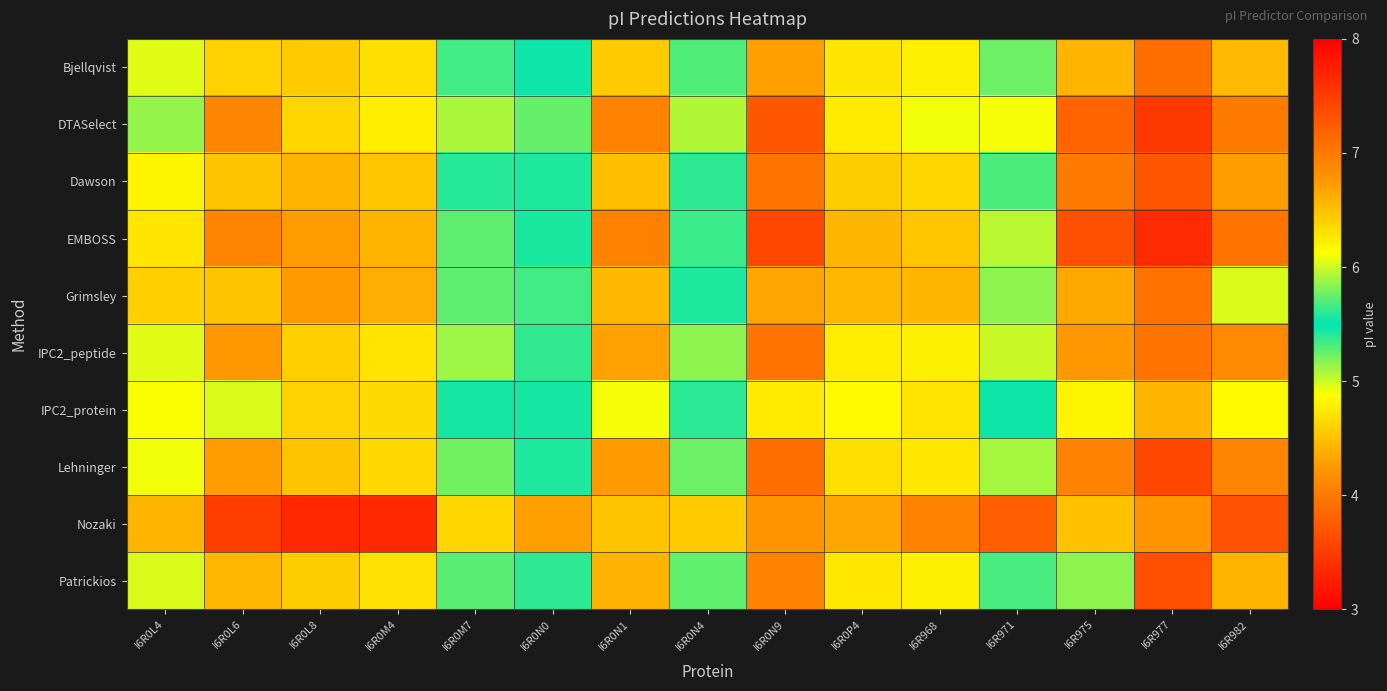

Reading right to left, what are all the values shown in this chart?

Bjellqvist: I6R982=6.5	I6R977=7.1	I6R975=6.6	I6R971=5.8	I6R968=4.8	I6R0P4=4.7	I6R0N9=6.7	I6R0N4=5.7	I6R0N1=6.4	I6R0N0=5.5	I6R0M7=5.7	I6R0M4=4.7	I6R0L8=4.6	I6R0L6=6.4	I6R0L4=5.0
DTASelect: I6R982=7.0	I6R977=7.5	I6R975=7.2	I6R971=6.1	I6R968=4.9	I6R0P4=4.7	I6R0N9=7.3	I6R0N4=5.9	I6R0N1=6.9	I6R0N0=5.8	I6R0M7=5.9	I6R0M4=4.8	I6R0L8=4.6	I6R0L6=6.9	I6R0L4=5.1
Dawson: I6R982=6.7	I6R977=7.3	I6R975=7.0	I6R971=5.7	I6R968=4.6	I6R0P4=4.6	I6R0N9=7.0	I6R0N4=5.6	I6R0N1=6.5	I6R0N0=5.4	I6R0M7=5.6	I6R0M4=4.5	I6R0L8=4.4	I6R0L6=6.5	I6R0L4=4.8
EMBOSS: I6R982=7.0	I6R977=7.6	I6R975=7.4	I6R971=6.0	I6R968=4.5	I6R0P4=4.4	I6R0N9=7.4	I6R0N4=5.6	I6R0N1=6.9	I6R0N0=5.4	I6R0M7=5.7	I6R0M4=4.4	I6R0L8=4.3	I6R0L6=6.9	I6R0L4=4.7
Grimsley: I6R982=6.0	I6R977=7.1	I6R975=6.6	I6R971=5.8	I6R968=4.4	I6R0P4=4.4	I6R0N9=6.7	I6R0N4=5.6	I6R0N1=6.6	I6R0N0=5.3	I6R0M7=5.7	I6R0M4=4.4	I6R0L8=4.3	I6R0L6=6.5	I6R0L4=4.6
IPC2_peptide: I6R982=6.9	I6R977=7.0	I6R975=6.8	I6R971=6.0	I6R968=4.8	I6R0P4=4.8	I6R0N9=7.0	I6R0N4=5.8	I6R0N1=6.7	I6R0N0=5.6	I6R0M7=5.9	I6R0M4=4.7	I6R0L8=4.6	I6R0L6=6.8	I6R0L4=5.0
IPC2_protein: I6R982=6.1	I6R977=6.6	I6R975=6.2	I6R971=5.5	I6R968=4.7	I6R0P4=4.8	I6R0N9=6.2	I6R0N4=5.6	I6R0N1=6.1	I6R0N0=5.4	I6R0M7=5.5	I6R0M4=4.7	I6R0L8=4.6	I6R0L6=6.0	I6R0L4=4.9
Lehninger: I6R982=6.9	I6R977=7.4	I6R975=6.9	I6R971=5.9	I6R968=4.7	I6R0P4=4.7	I6R0N9=7.1	I6R0N4=5.8	I6R0N1=6.7	I6R0N0=5.6	I6R0M7=5.8	I6R0M4=4.6	I6R0L8=4.5	I6R0L6=6.7	I6R0L4=4.9
Nozaki: I6R982=3.7	I6R977=4.2	I6R975=4.5	I6R971=3.8	I6R968=4.1	I6R0P4=4.3	I6R0N9=4.2	I6R0N4=4.6	I6R0N1=4.5	I6R0N0=4.3	I6R0M7=4.6	I6R0M4=3.4	I6R0L8=3.3	I6R0L6=3.5	I6R0L4=4.4
Patrickios: I6R982=6.6	I6R977=7.4	I6R975=5.8	I6R971=5.7	I6R968=4.8	I6R0P4=4.7	I6R0N9=6.9	I6R0N4=5.7	I6R0N1=6.6	I6R0N0=5.4	I6R0M7=5.7	I6R0M4=4.7	I6R0L8=4.6	I6R0L6=6.6	I6R0L4=5.0